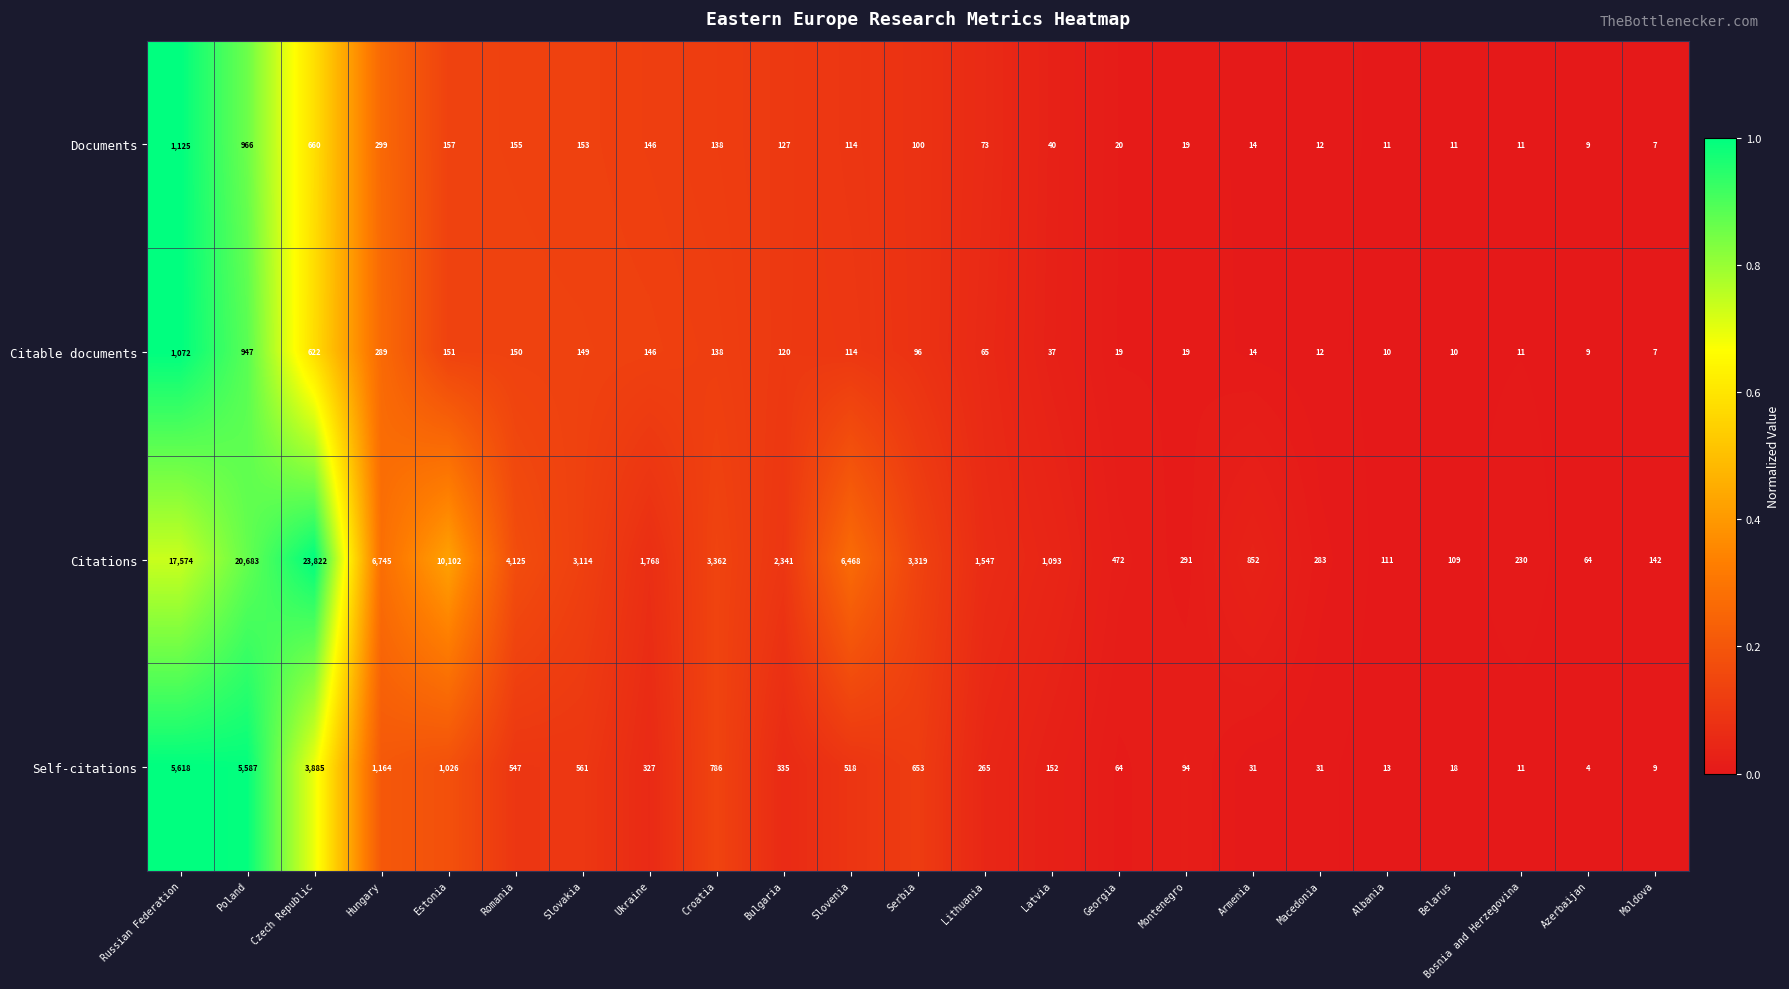

Where does the Citable documents series first go above 96?

Russian Federation